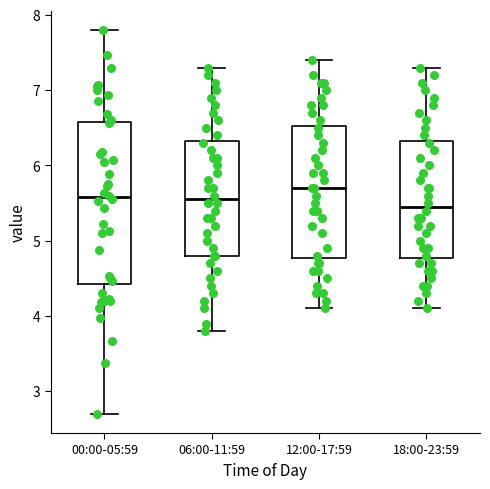

Where does the lower whisker of the box for 06:00-11:59 end on the y-axis? The values are not printed on the chart, so give them approximately, as read against the axis.

3.8